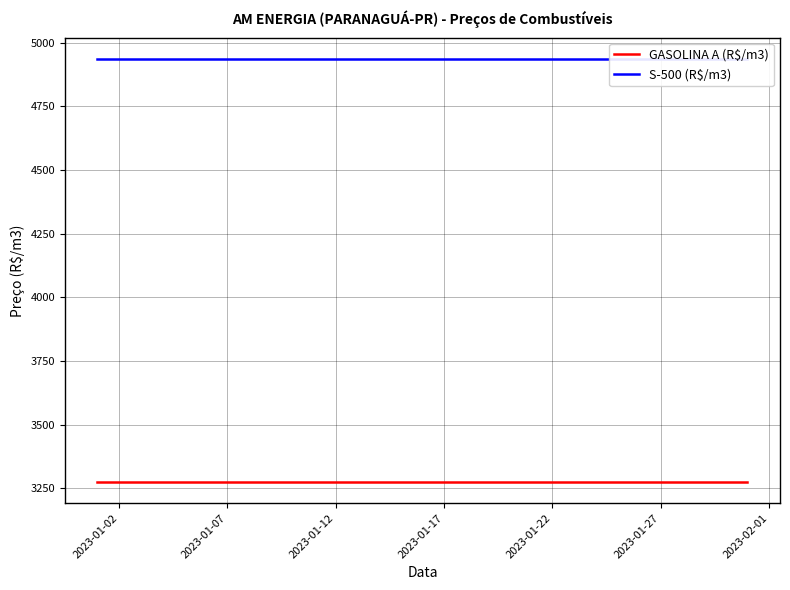

Between 2023-01-22 and 2023-01-27, which is larger?

2023-01-22